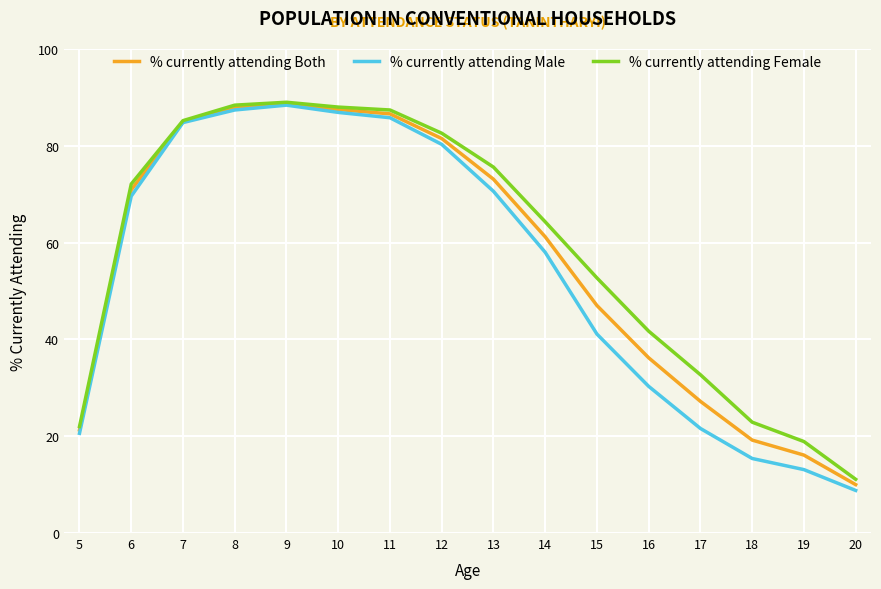

Which series changed the most between 15 and 18?

% currently attending Female